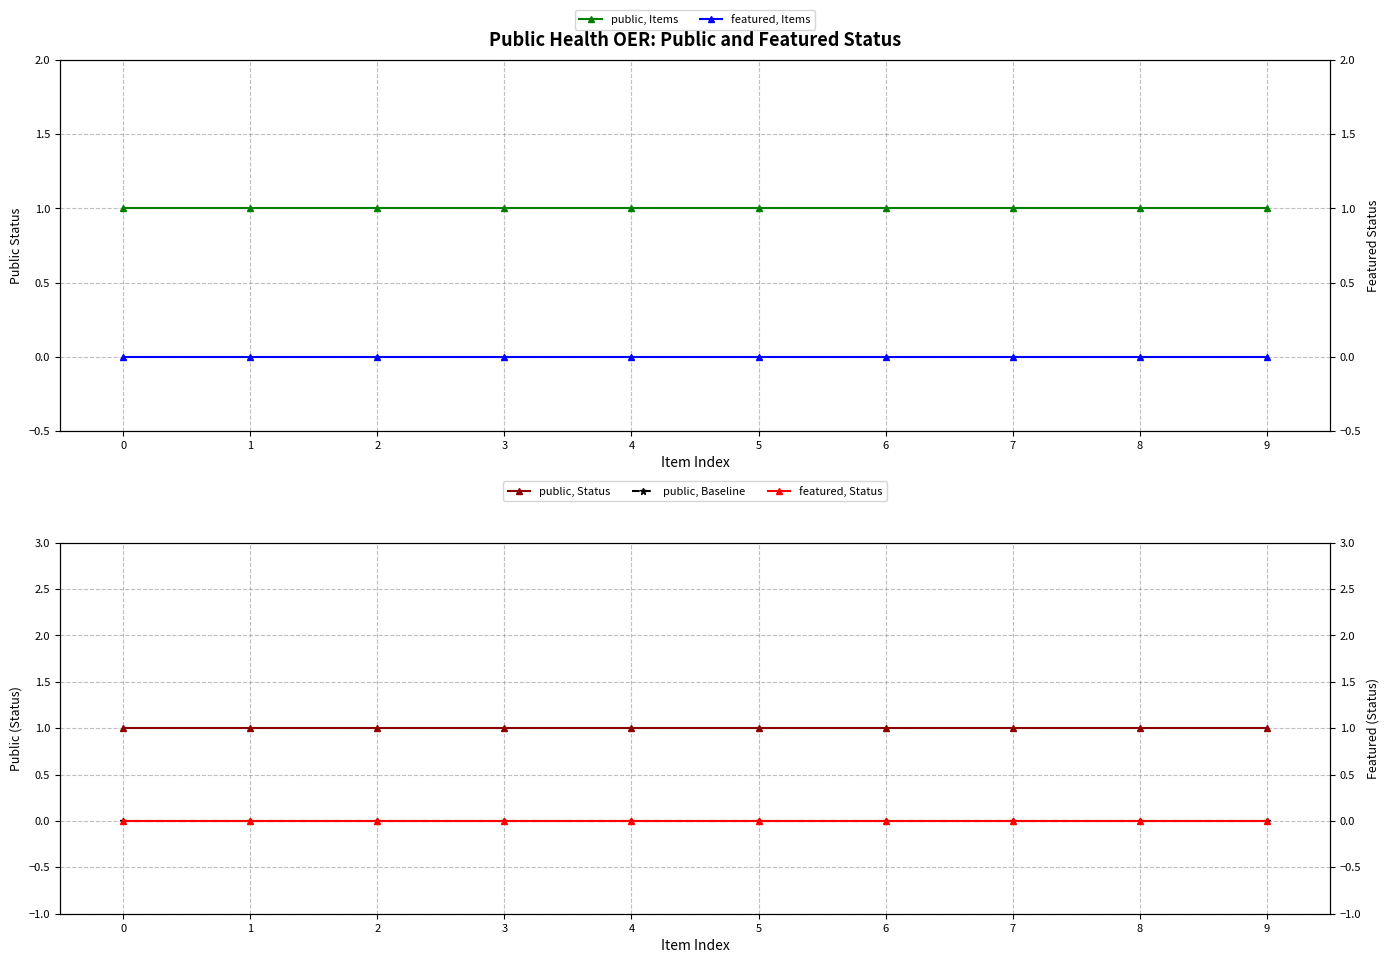

True or false: public, Status has a value of 1 at 0.

True